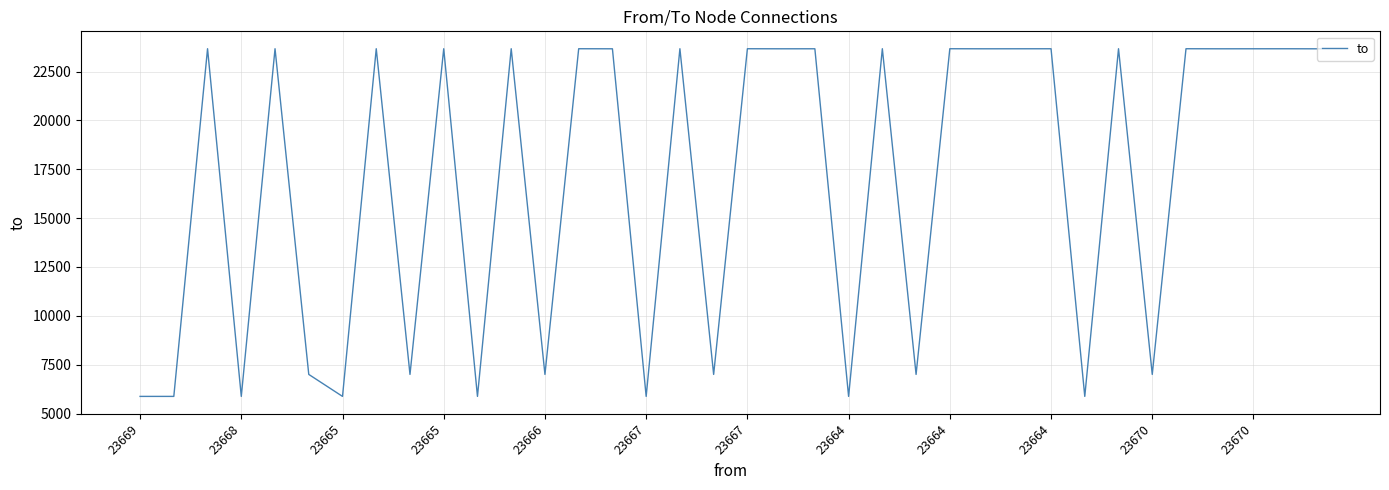

True or false: the data has more than 1 interior local peaks.

True